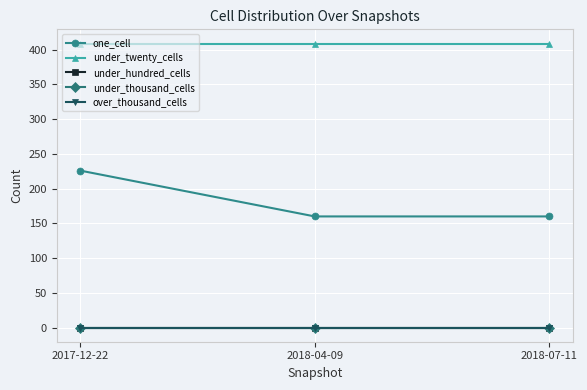

Rank the categories by under_hundred_cells value from lowest to highest.

2017-12-22, 2018-04-09, 2018-07-11